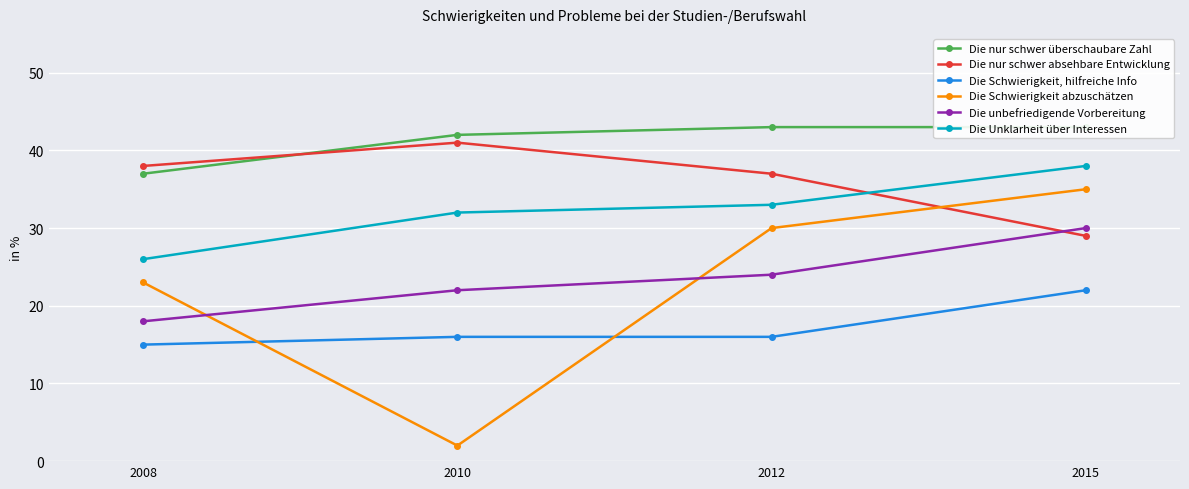

How many data points in Die Schwierigkeit abzuschätzen are above 30?

1